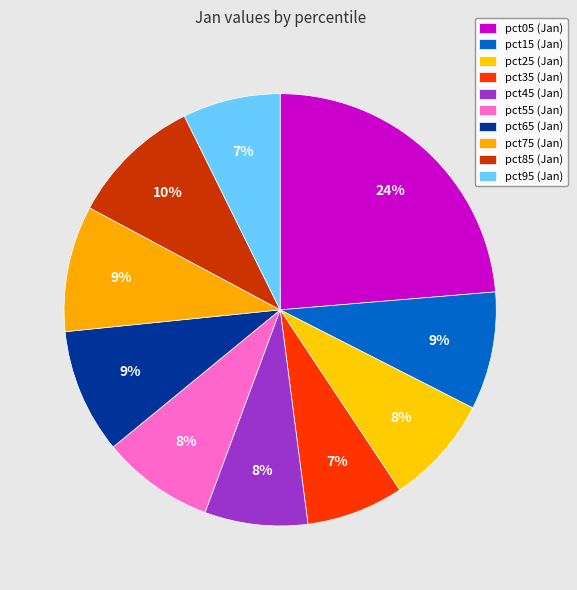

Count the number of slices in the pie.

10